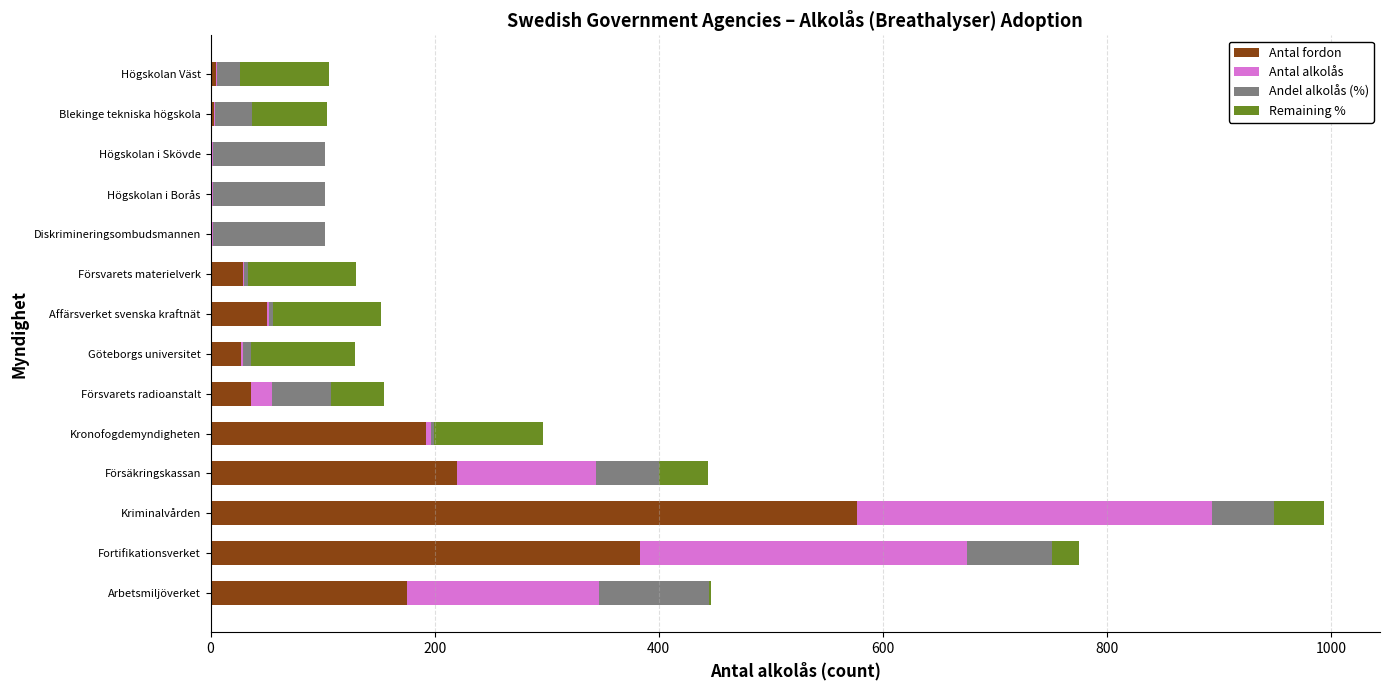

Count the number of categories in the chart.

14